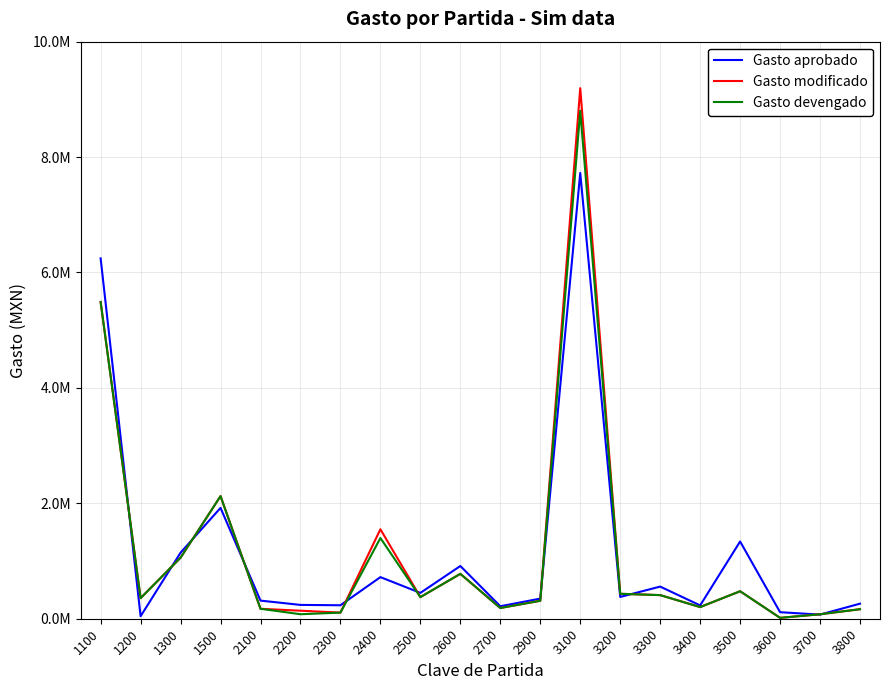

Rank the series at 3600 from highest to lowest value.

Gasto aprobado, Gasto modificado, Gasto devengado